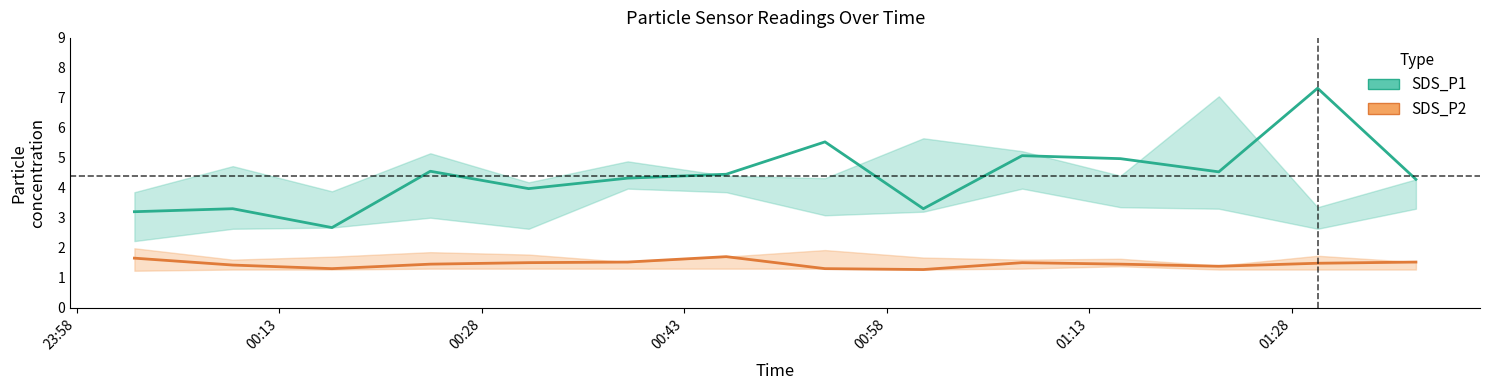

How many data points does each series have?

14